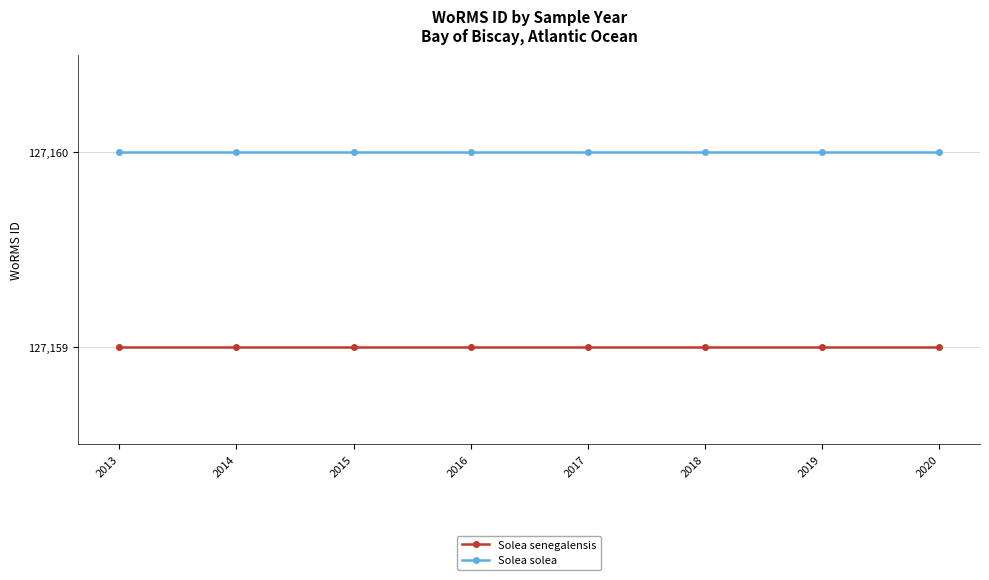

True or false: Solea solea has a value of 127160 at 2018.

True